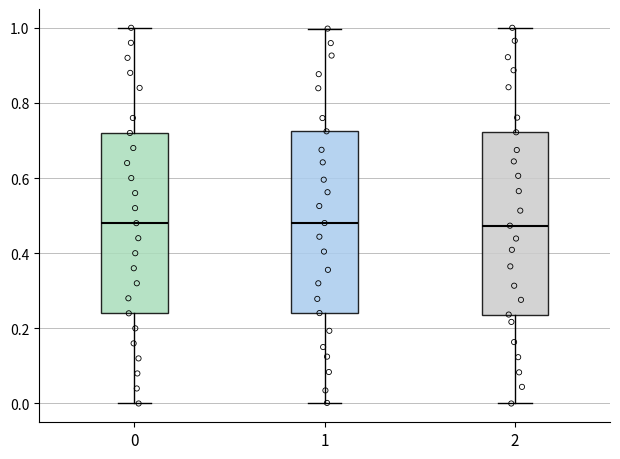

Reading left to right, read every box against the y-axis: the position of its median line, the range the box covers, and the ends of its whiskers. The values are not printed on the chart, so give them approximately, as read against the axis.

0: median 0.48, box 0.24 to 0.72, whiskers 0.00 to 1.00
1: median 0.48, box 0.24 to 0.72, whiskers 0.00 to 1.00
2: median 0.48, box 0.24 to 0.72, whiskers 0.00 to 1.00